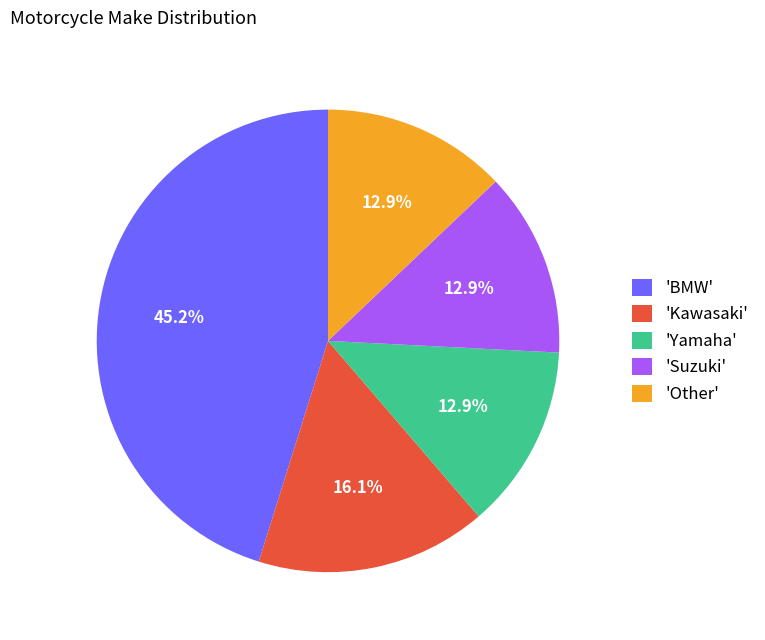

What is the ratio of the value at 'Yamaha' to the value at 'Other'?

1.0